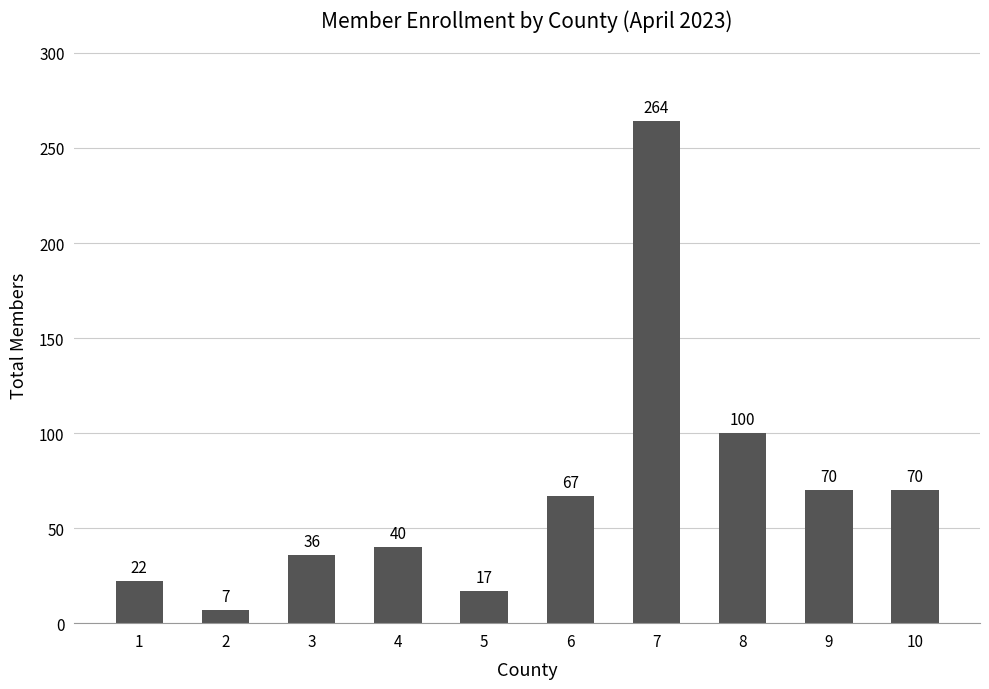

Reading right to left, list all the values displayed in this chart.

10=70	9=70	8=100	7=264	6=67	5=17	4=40	3=36	2=7	1=22